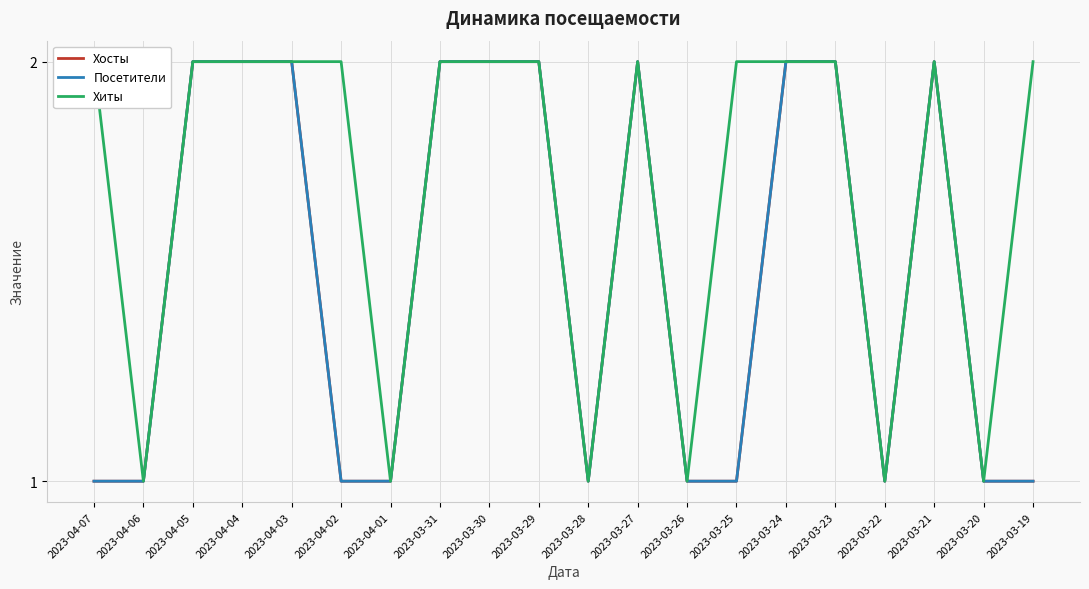

Where is the first local minimum for Посетители?

2023-03-28